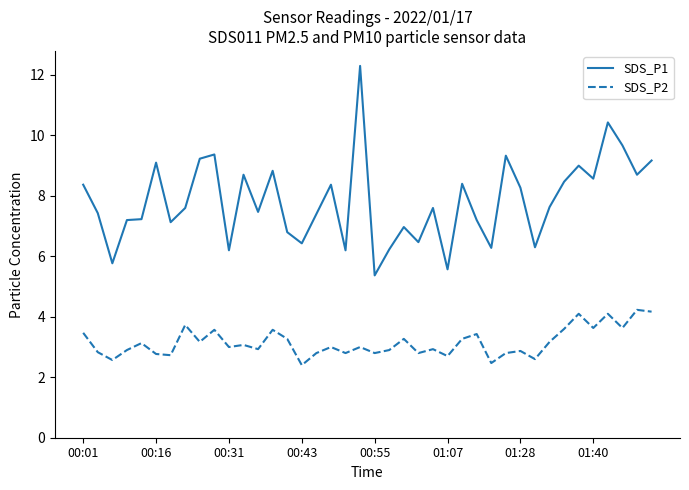

List the series in order of their overall mean, lowest first.

SDS_P2, SDS_P1